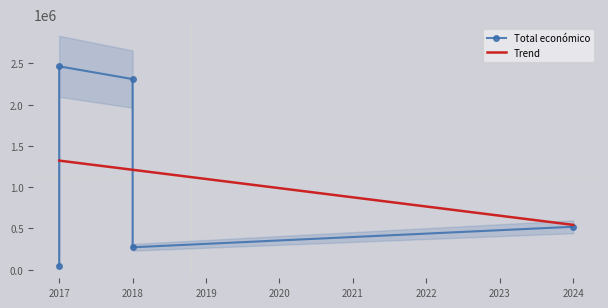

Rank the categories by value from highest to lowest.

2017, 2018, 2024, 2018, 2017